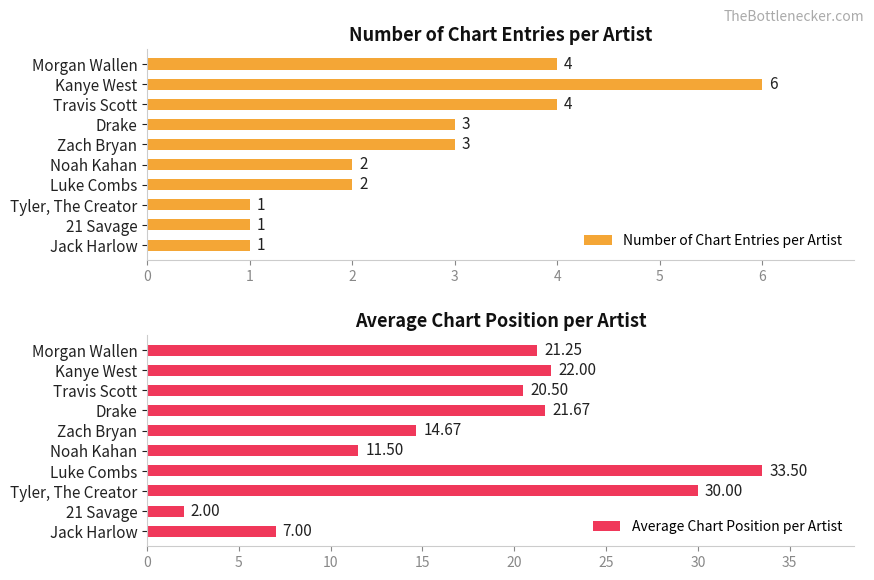

What is the value of the Number of Chart Entries per Artist bar at the 7th from the left?

2.0